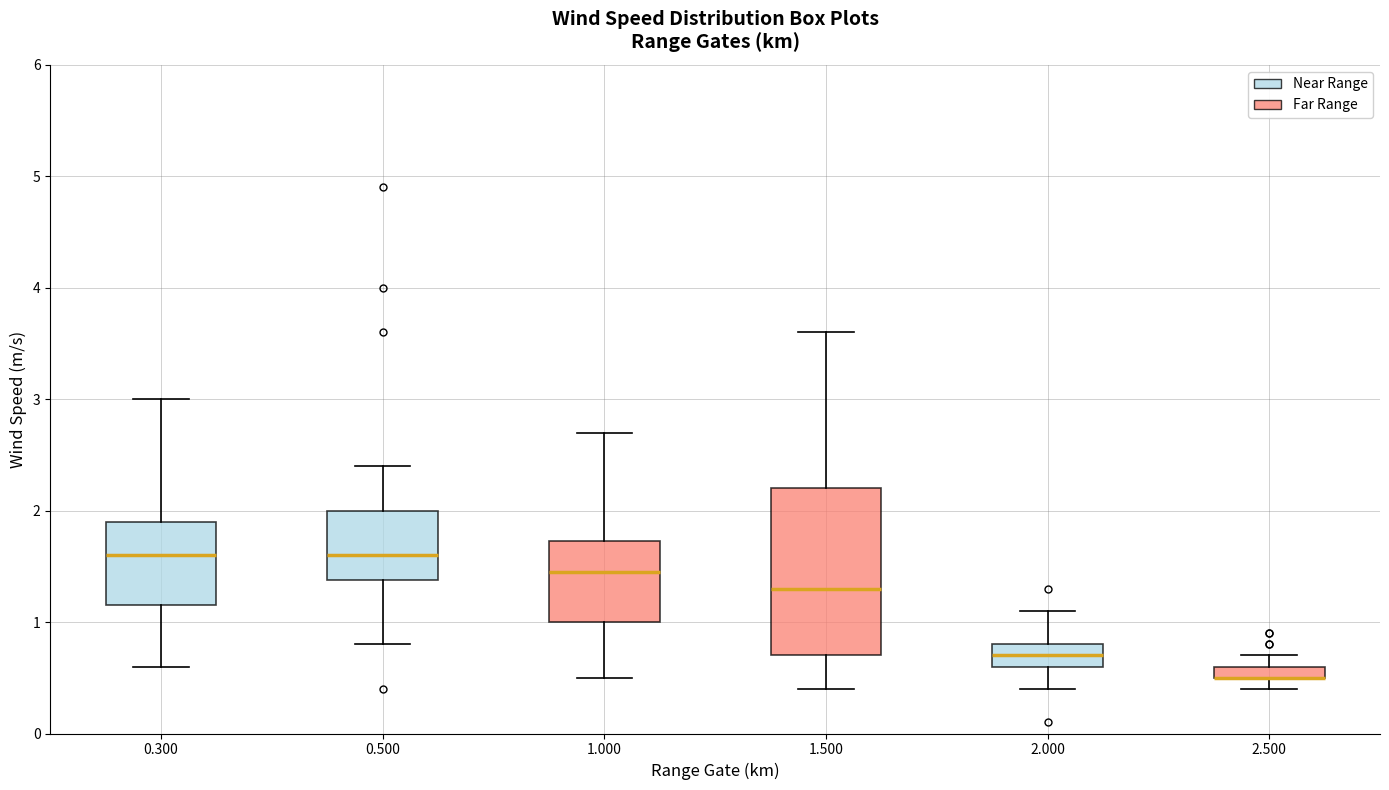

Which box is the tallest, from its lower edge to its upper edge?

1.500